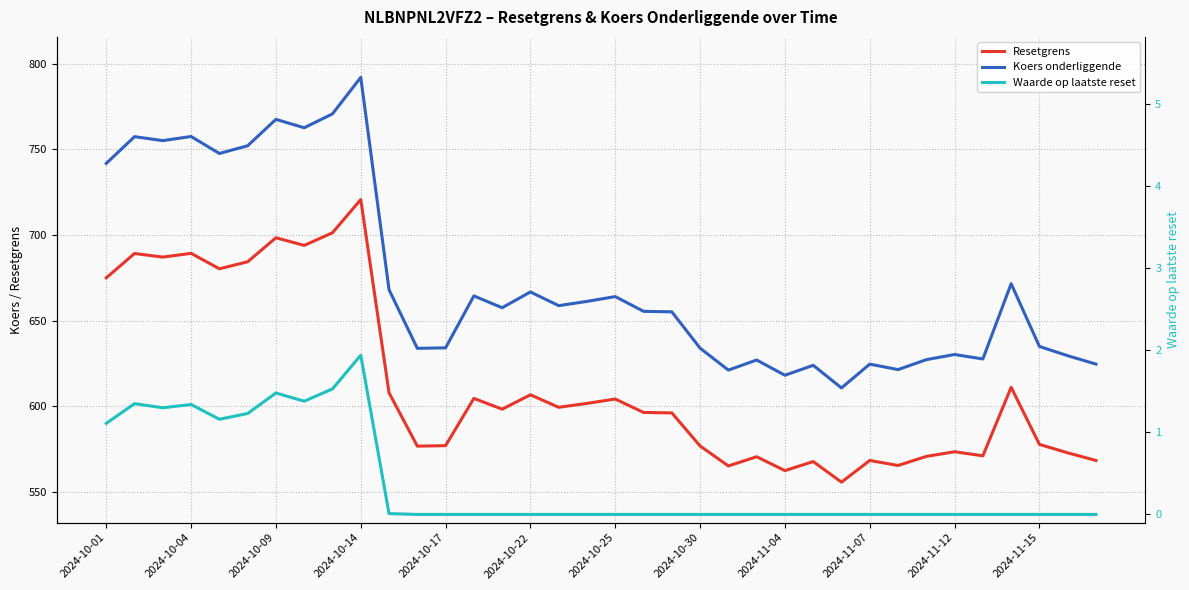

True or false: Resetgrens has more than 1 interior local peaks.

True